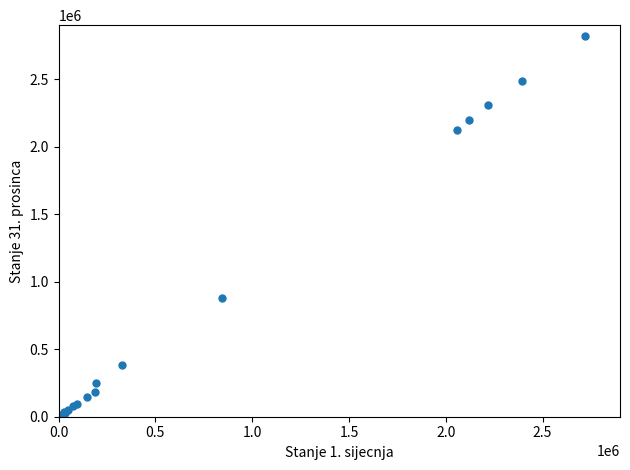

What Y value in the scatter plot is closest to 1410125?

880651.4